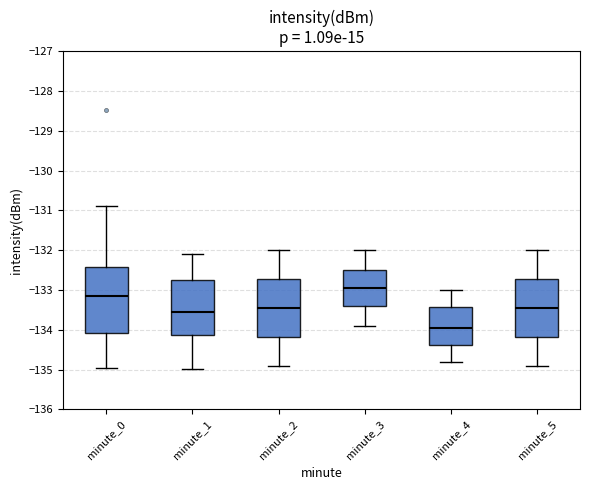

Comparing the boxes themselves (not the whiskers), which one is the tallest?

minute_0